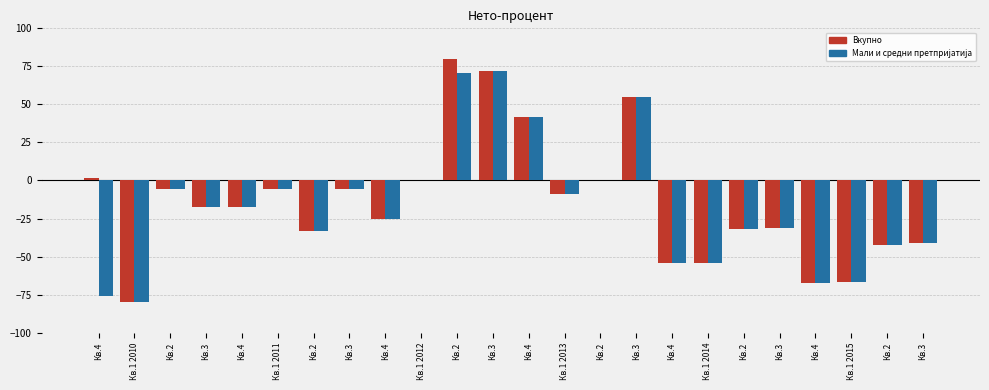

What is the label of the 22nd bar from the left?

Кв.1 2015